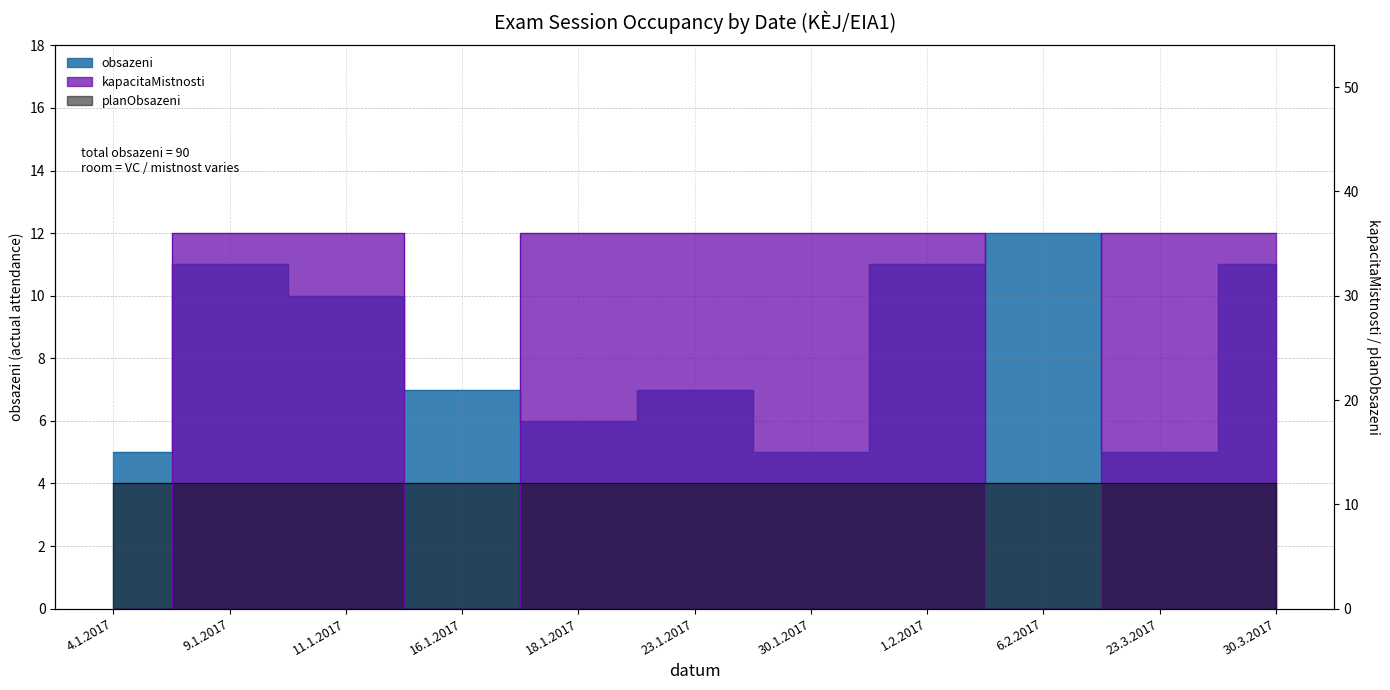

What is the sum of all obsazeni values?

90